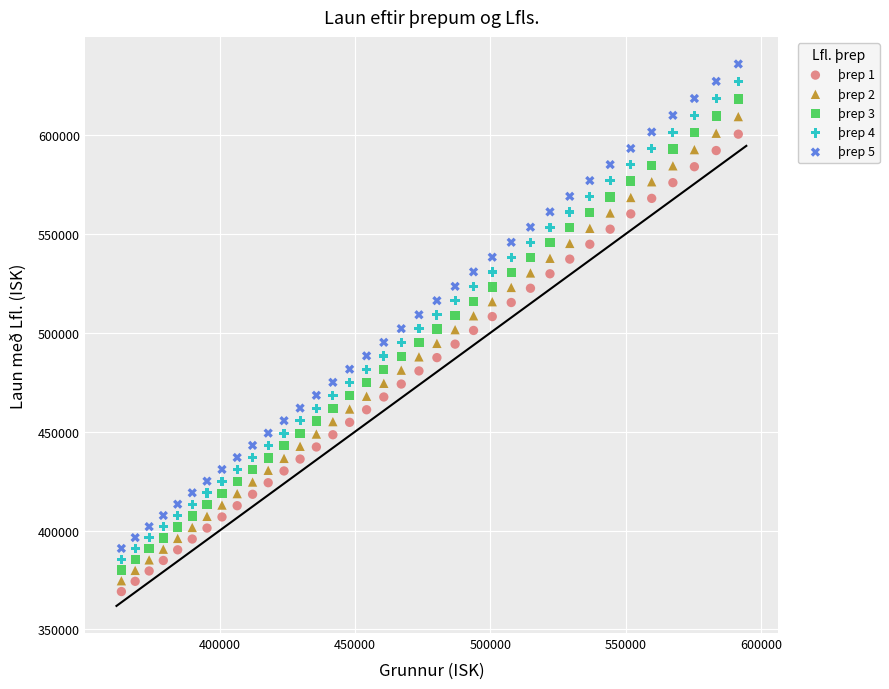

What are all the series names shown in the legend?

þrep 1, þrep 2, þrep 3, þrep 4, þrep 5